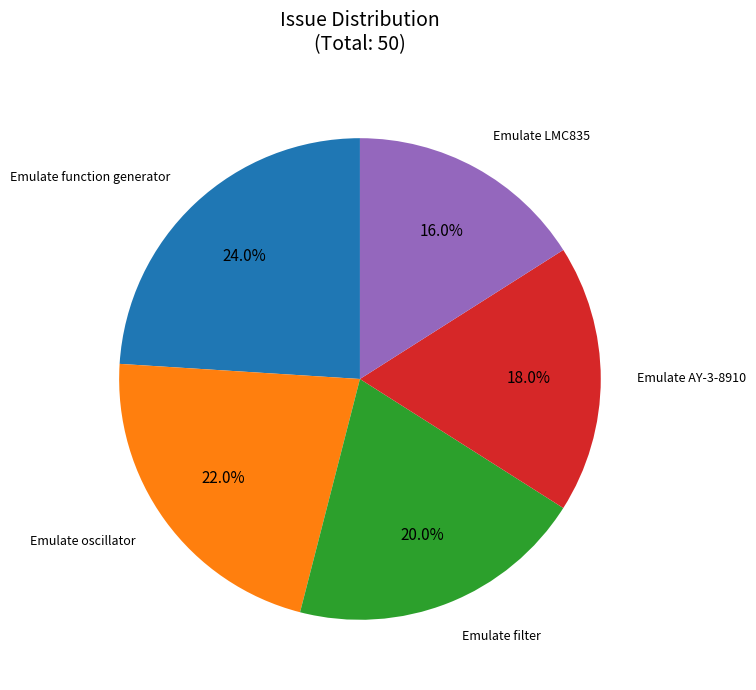

How many segments does this pie chart have?

5